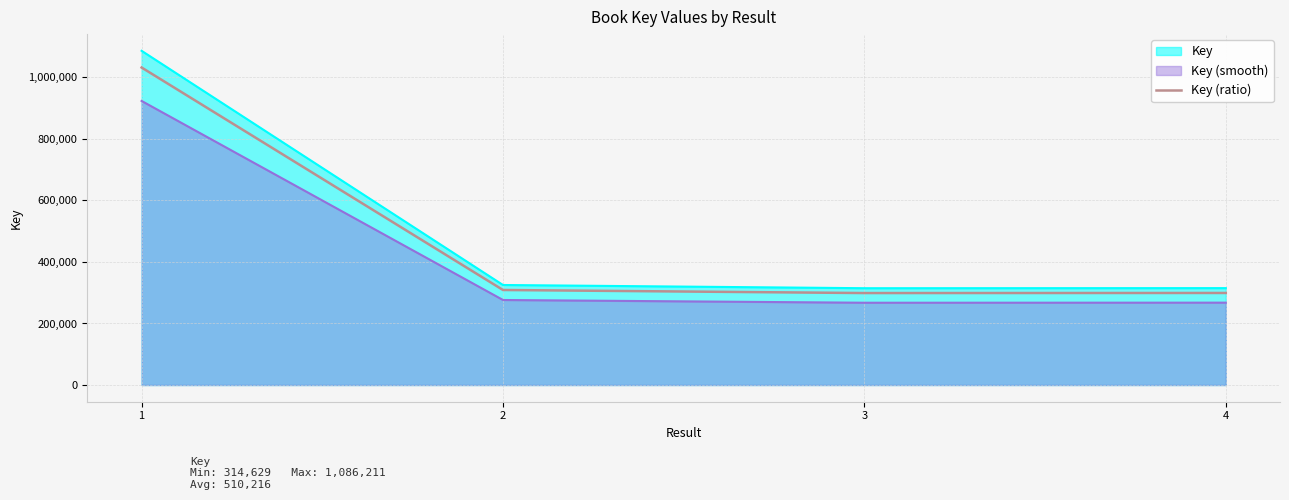

List the labels in order of value, largest first.

1, 2, 4, 3